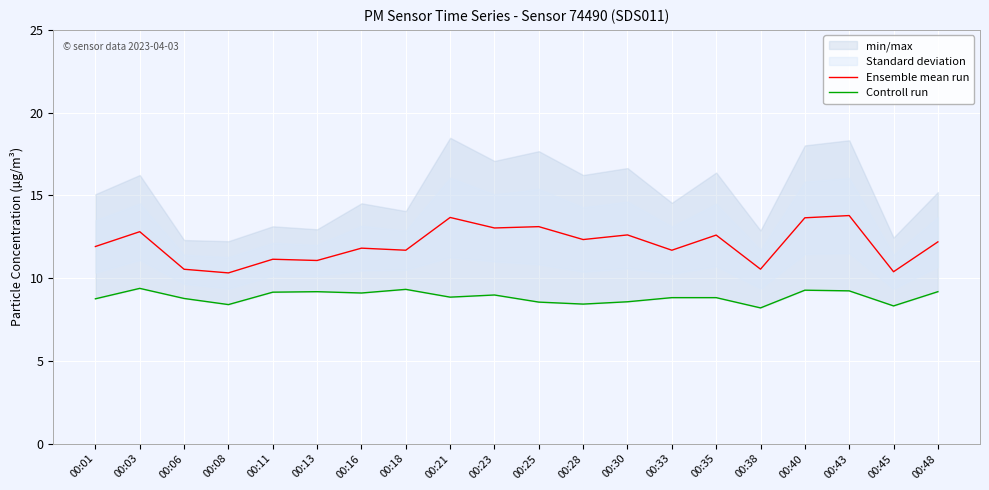

Is this an area chart (filled region under the line)?

No